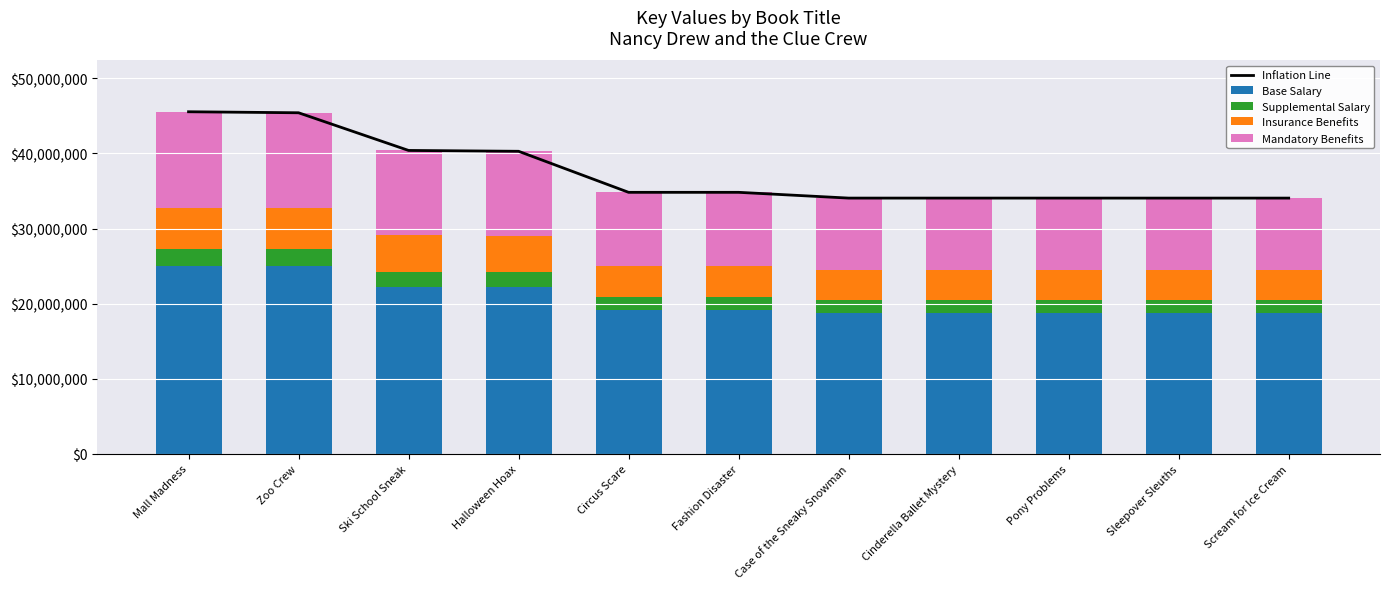

The value of Mandatory Benefits at Mall Madness is 12756208. True or false?

True